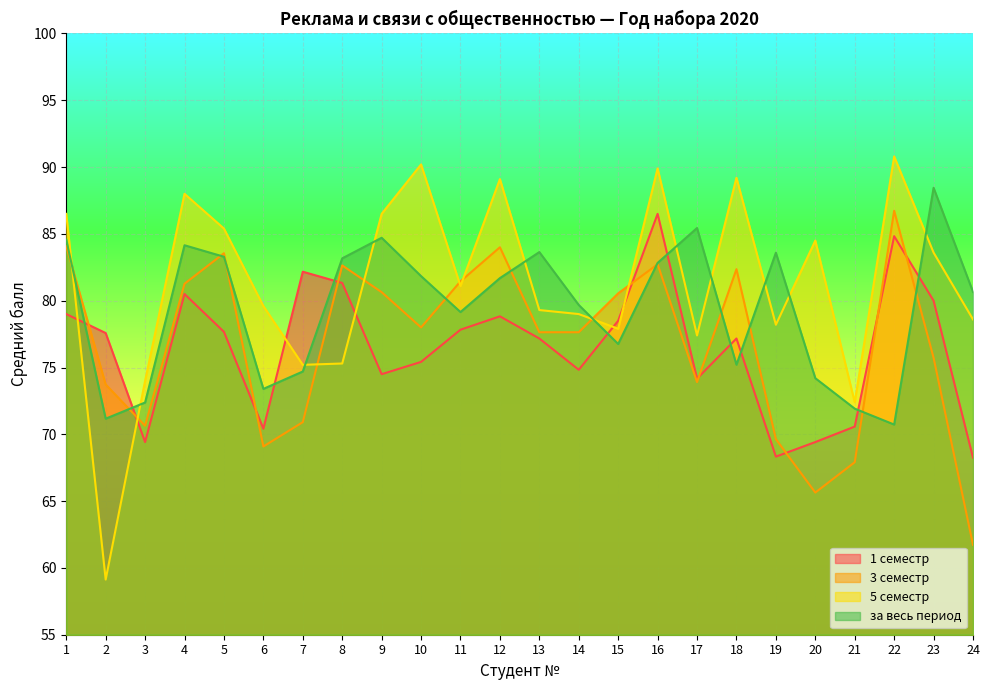

True or false: за весь период has a value of 47.5 at 22.

False